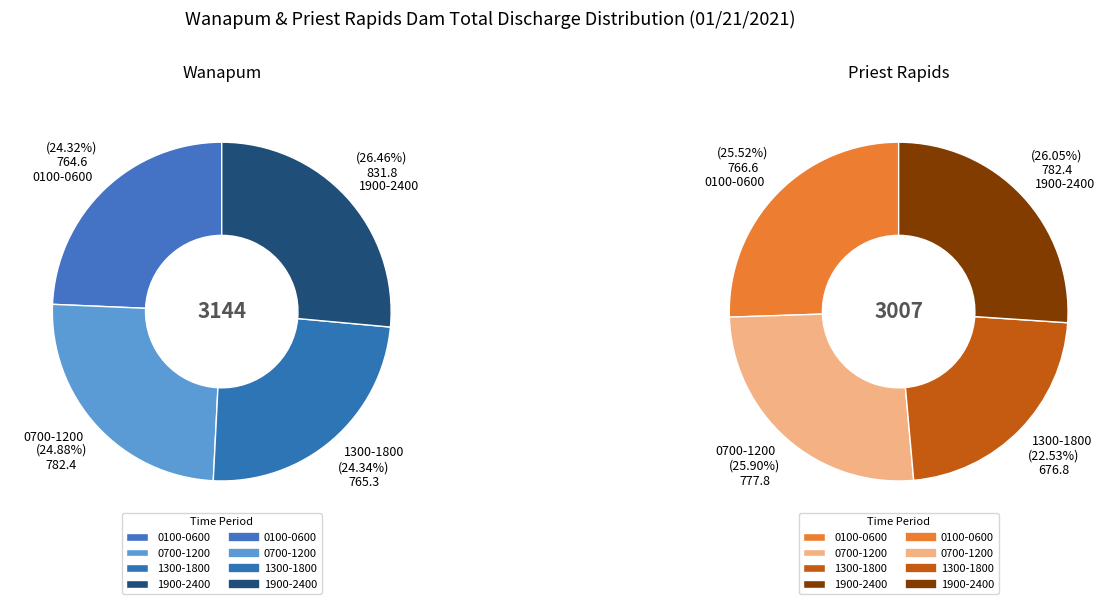

Is it true that 2 is 1% of the pie?

False